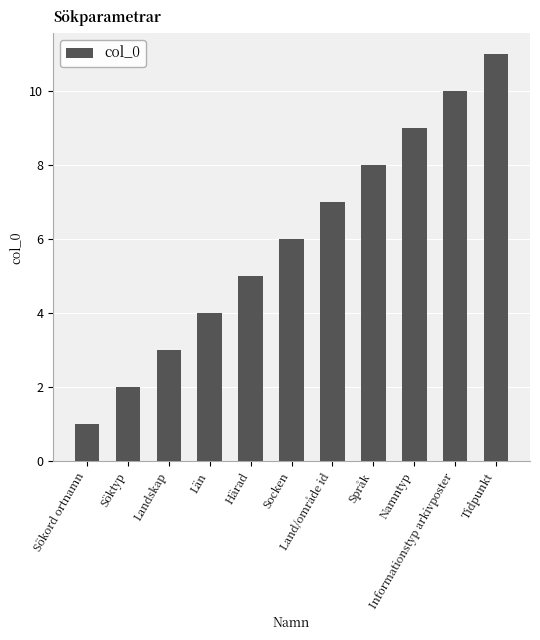

What is the sum of all values?

66